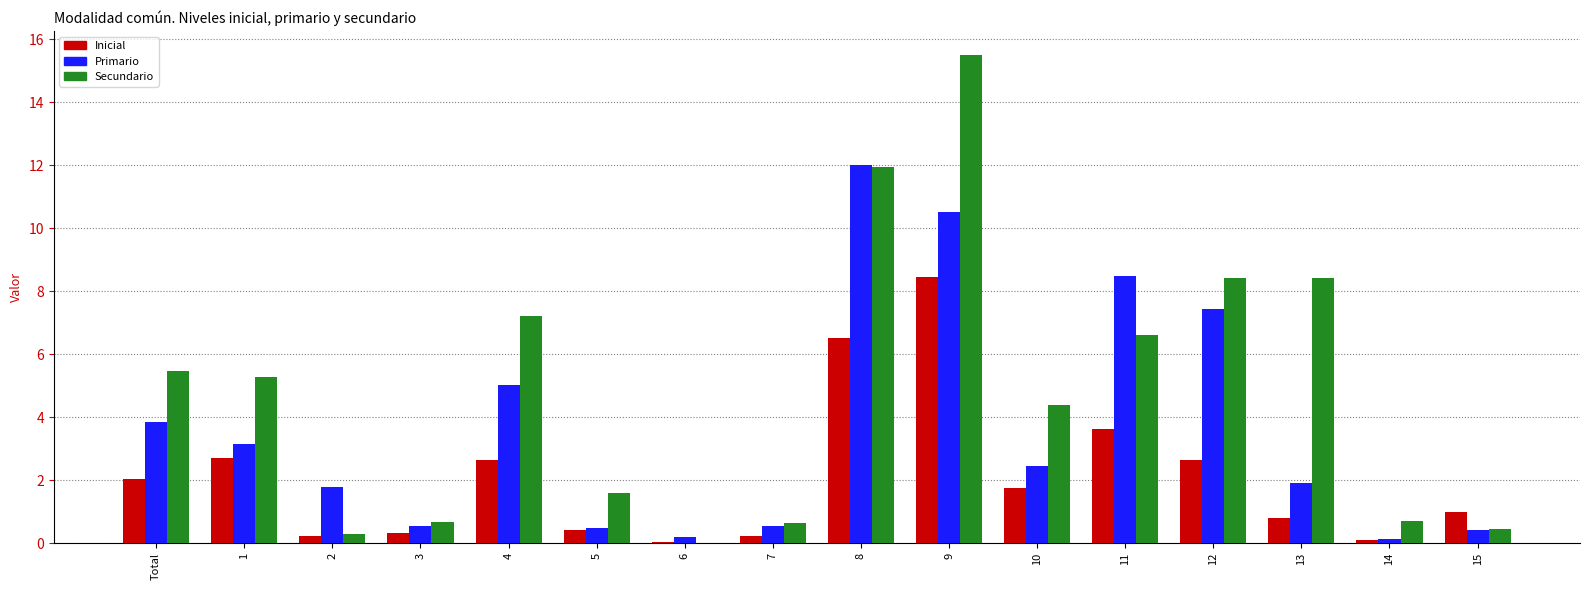

Which series changed the most between 2 and 7?

Primario